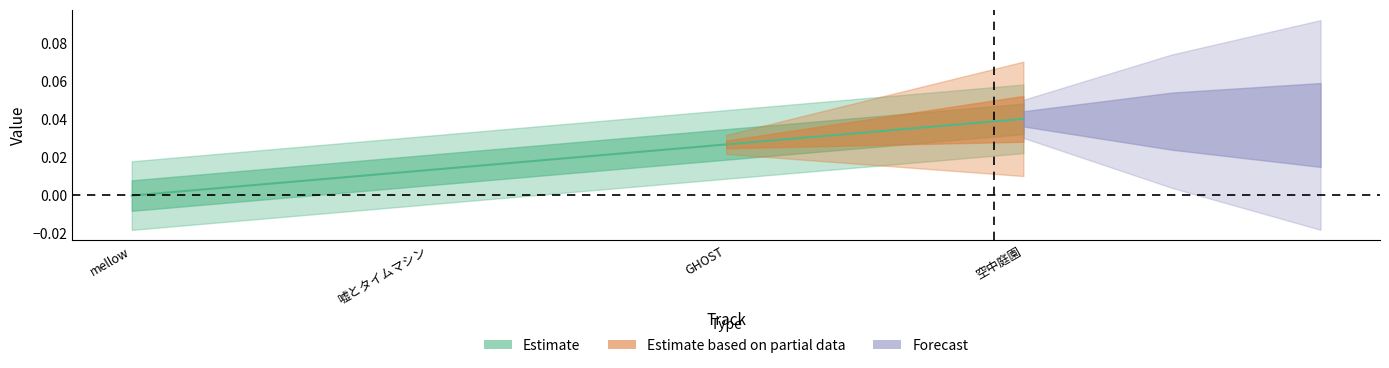

Rank the categories by value from highest to lowest.

空中庭園, GHOST, 嘘とタイムマシン, mellow